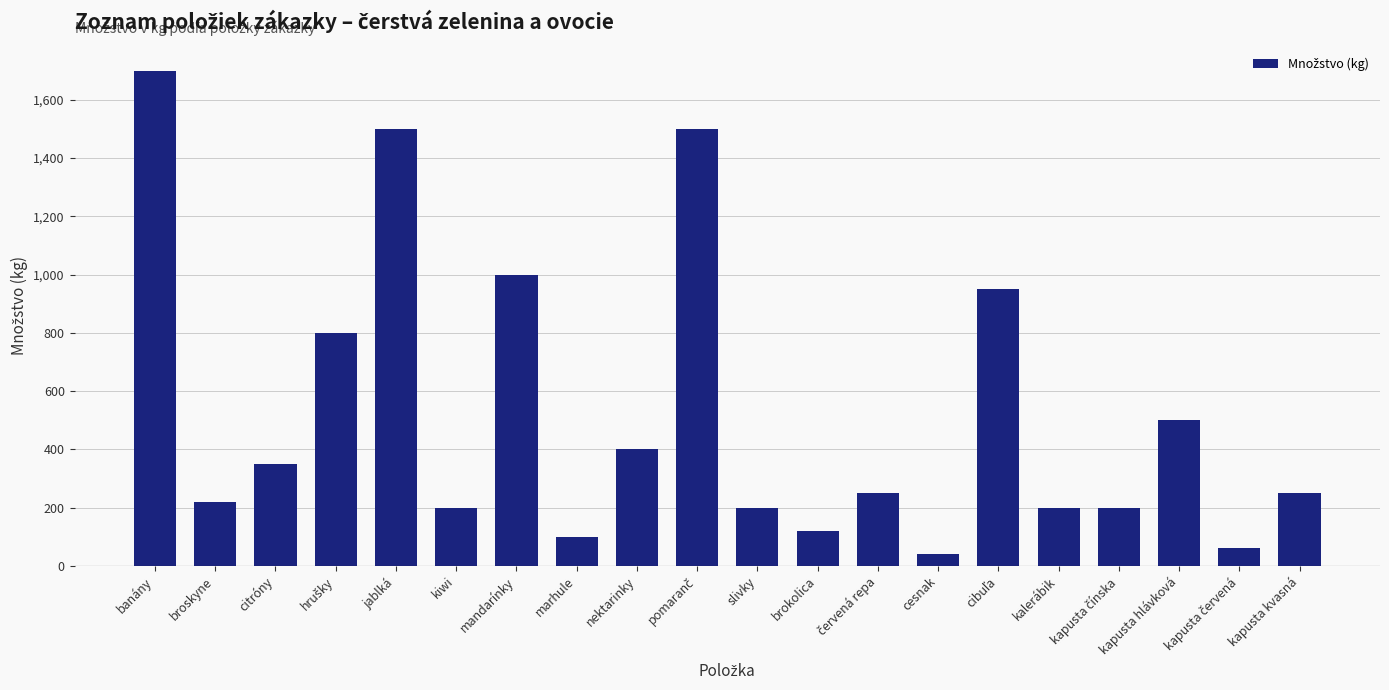

The value at kiwi is 200. True or false?

True